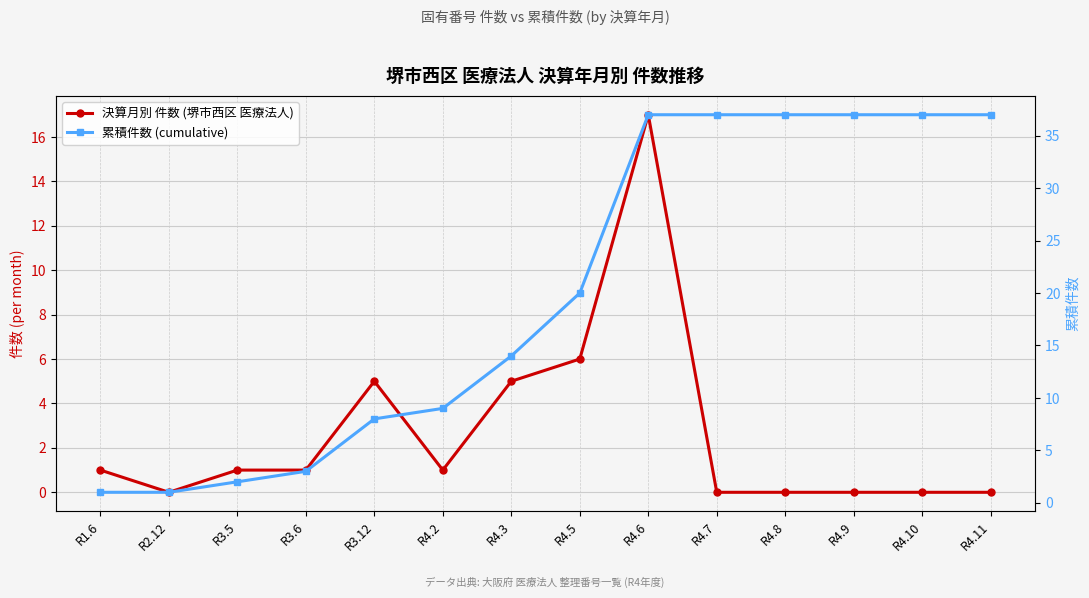

What is the difference between the 累積件数 (cumulative) values at R4.11 and R1.6?

36